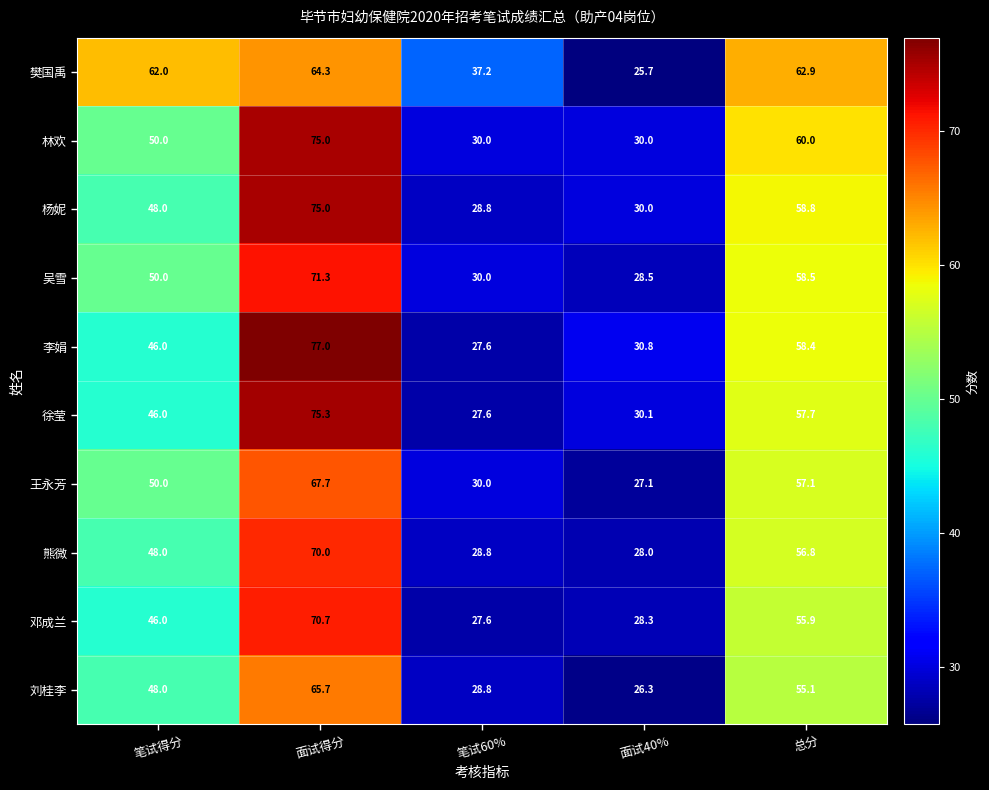

Rank the categories by 杨妮 value from highest to lowest.

面试得分, 总分, 笔试得分, 面试40%, 笔试60%